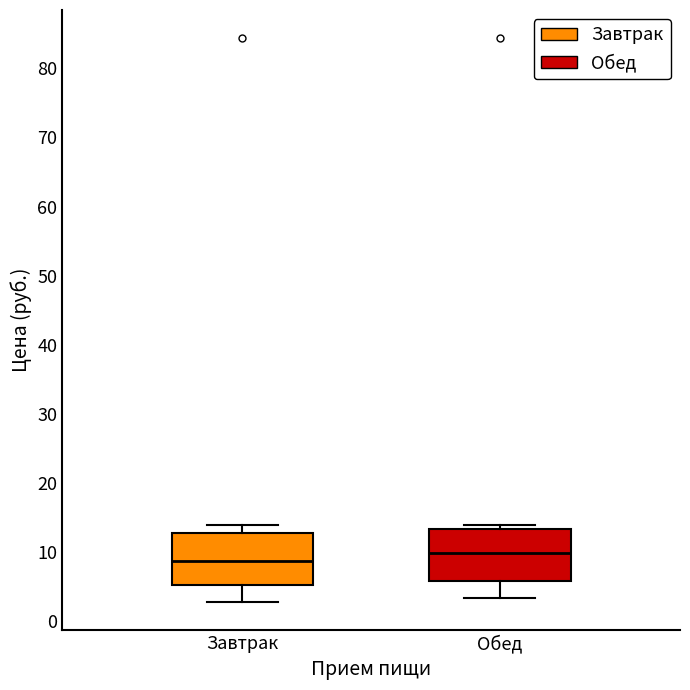

Reading left to right, transcribe this box plot: for each box, give where its median line is, the range the box spans, and where its two whiskers end, as read against the y-axis. The values are not printed on the chart, so give them approximately, as read against the axis.

Завтрак: median 9, box 5 to 13, whiskers 3 to 14
Обед: median 10, box 6 to 13, whiskers 3 to 14